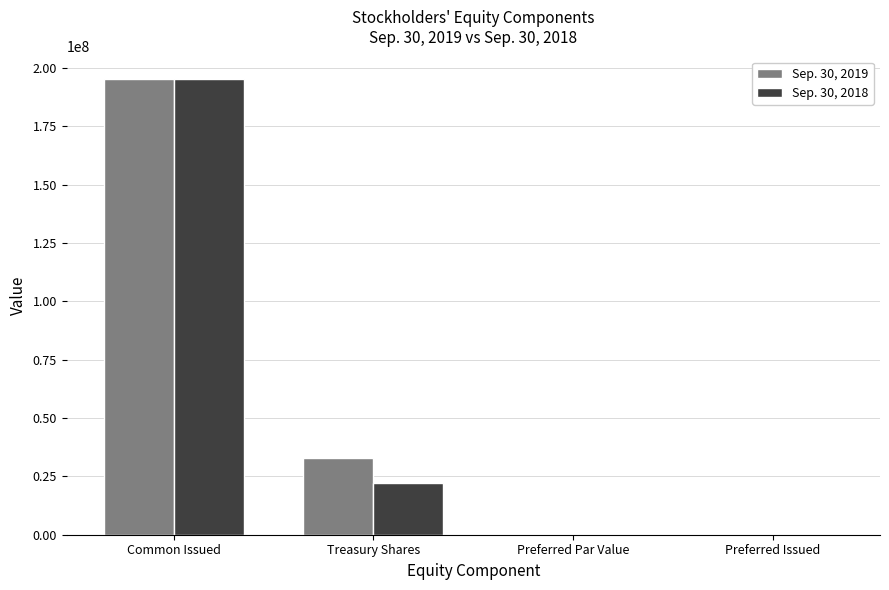

Which label corresponds to the largest value in the chart?

Common Issued